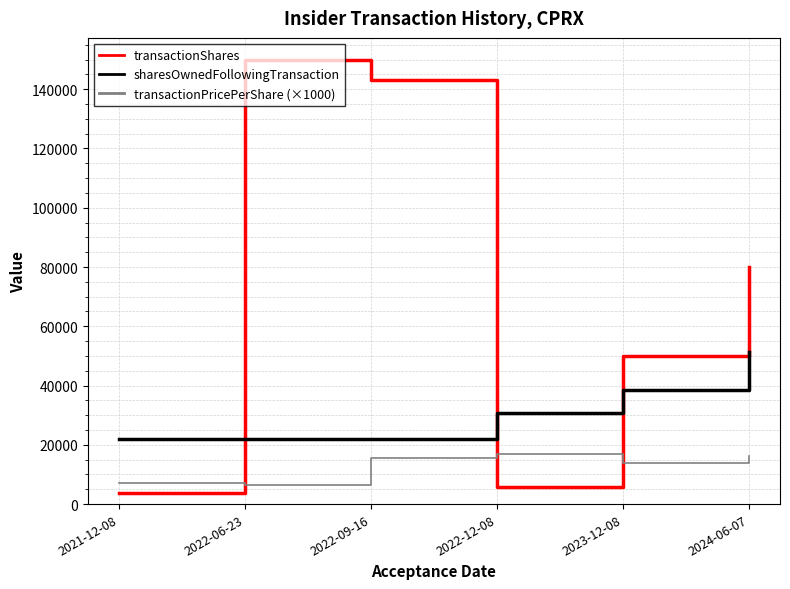

Which series has the largest total across all categories?

transactionShares